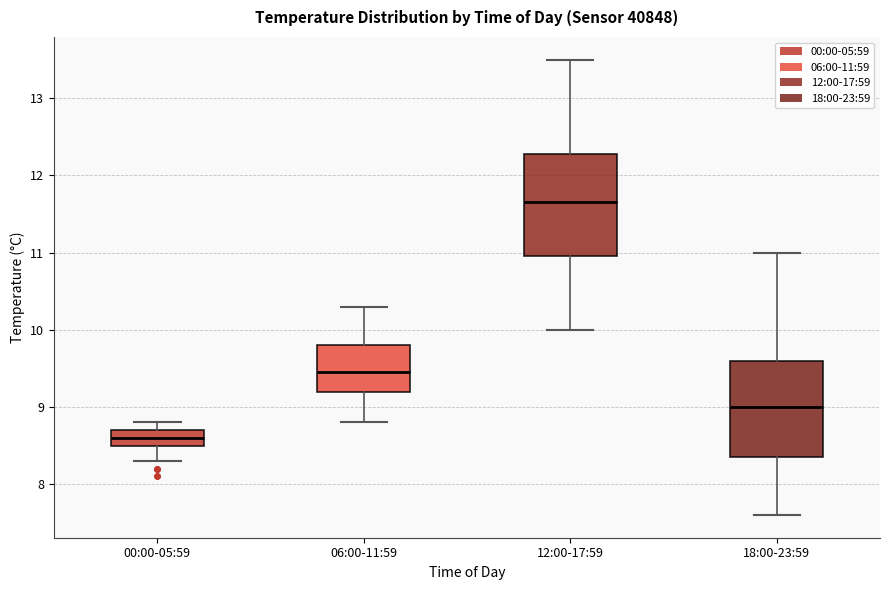

Reading left to right, read every box against the y-axis: the position of its median line, the range the box covers, and the ends of its whiskers. The values are not printed on the chart, so give them approximately, as read against the axis.

00:00-05:59: median 8.6, box 8.5 to 8.7, whiskers 8.3 to 8.8
06:00-11:59: median 9.5, box 9.2 to 9.8, whiskers 8.8 to 10.3
12:00-17:59: median 11.7, box 11.0 to 12.3, whiskers 10.0 to 13.5
18:00-23:59: median 9.0, box 8.4 to 9.6, whiskers 7.6 to 11.0